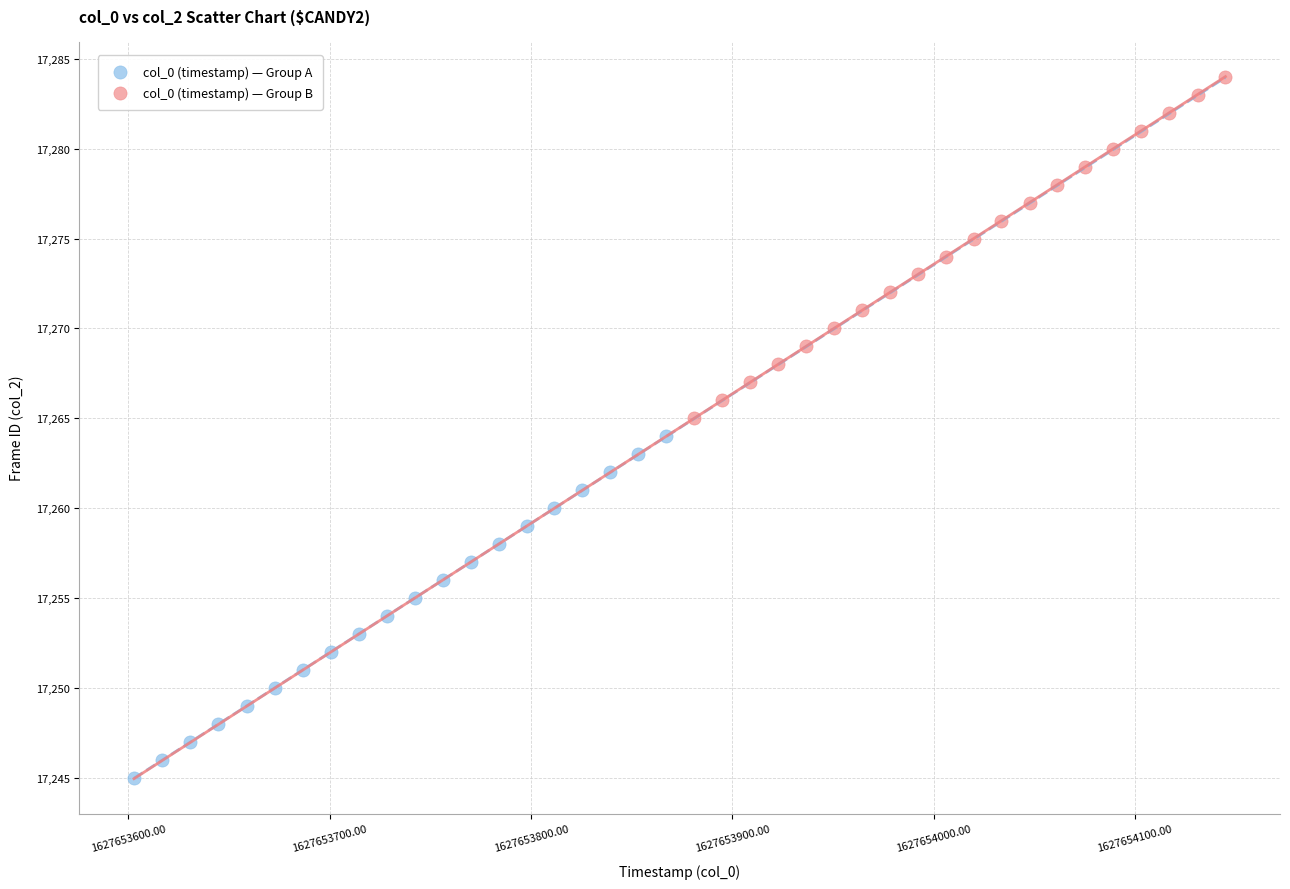

Which series reaches the minimum Y coordinate?

col_0 (timestamp) — Group A